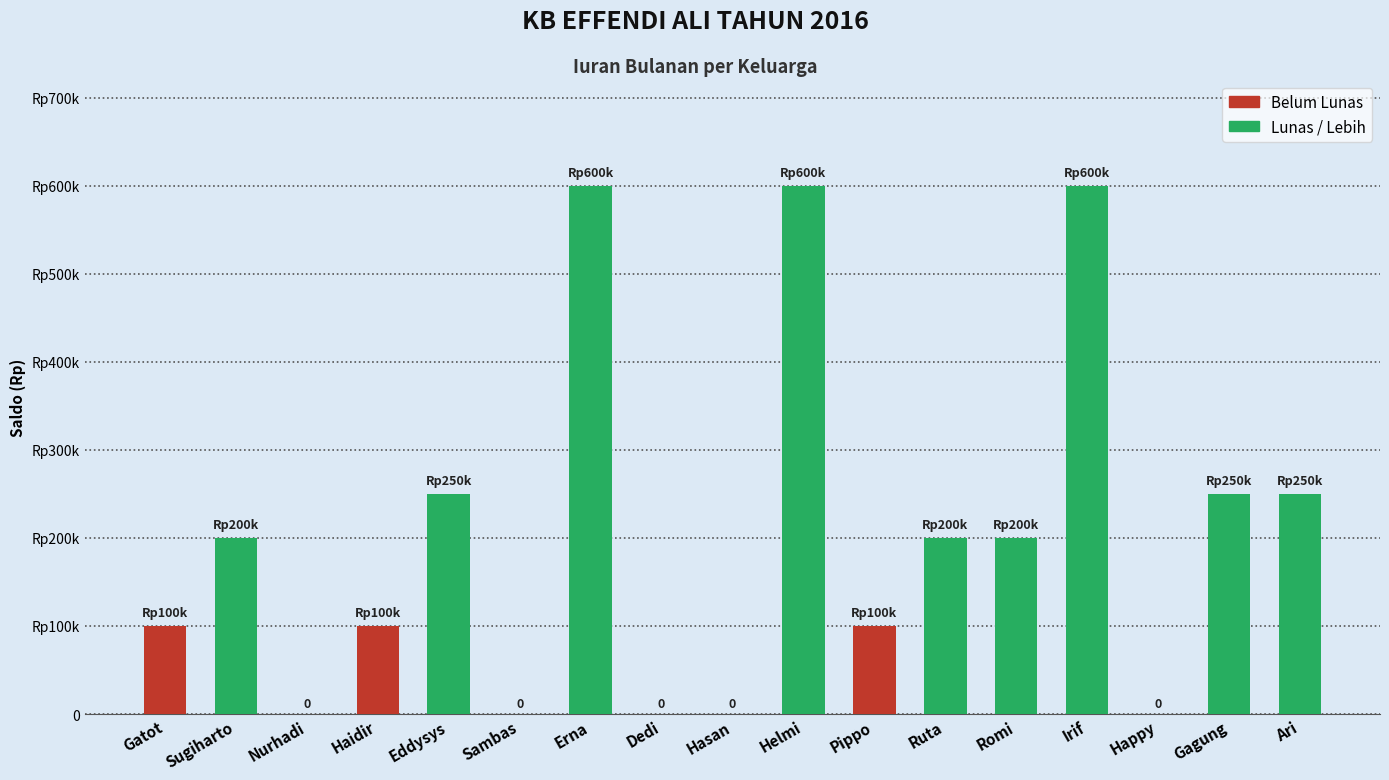

Are the bars horizontal?

No